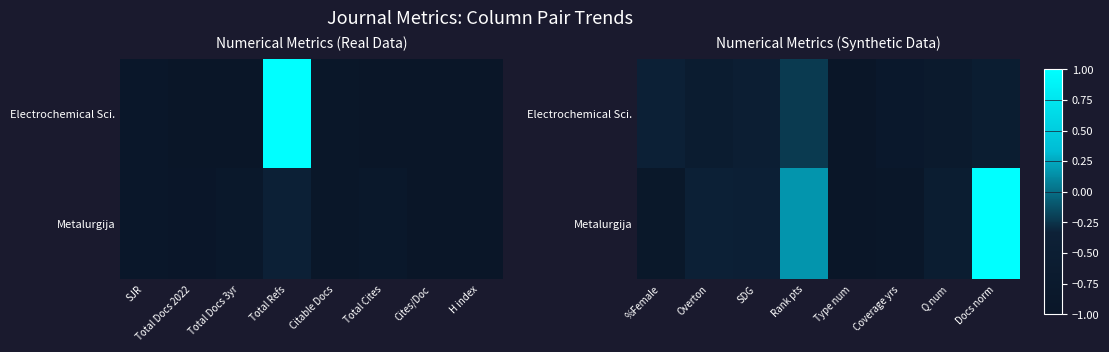

At Docs norm, list the series in order from largest to smallest.

Metalurgija, Electrochemical Sci.